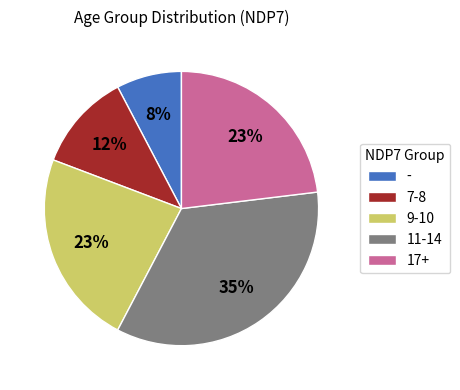

Is the sum of - and 9-10 greater than half?

No